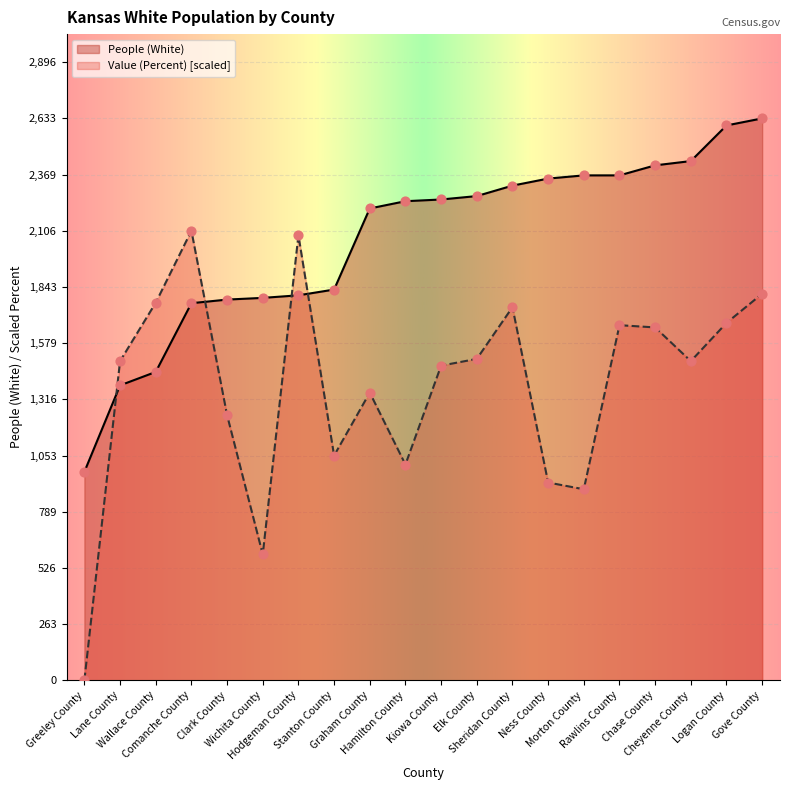

At which category is the sum across all series the highest?

Gove County